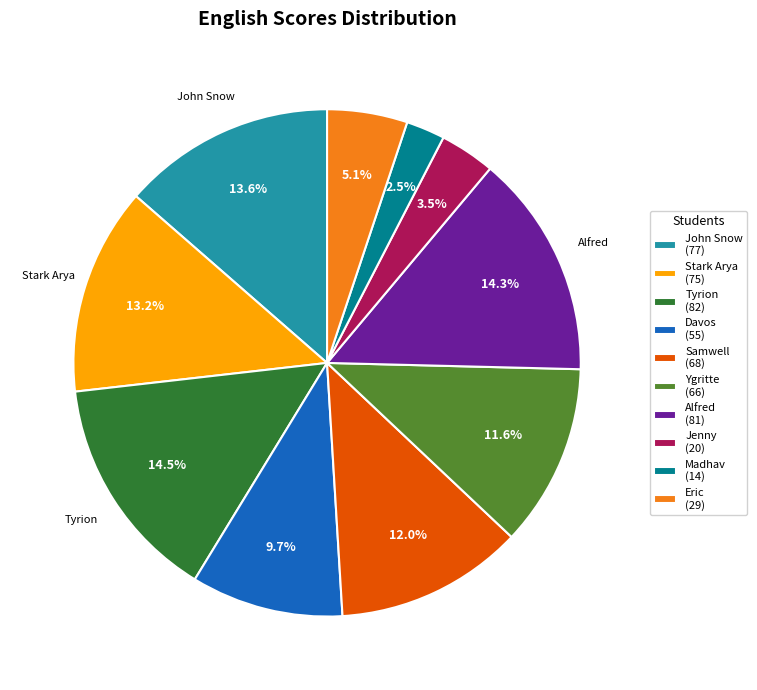

To the nearest percent, what is the combined percentage of Stark Arya and John Snow?

27%